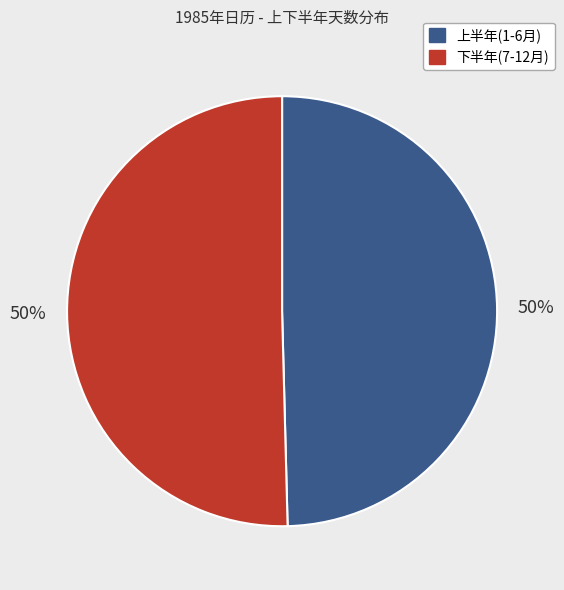

To the nearest percent, what is the average slice percentage?

50%